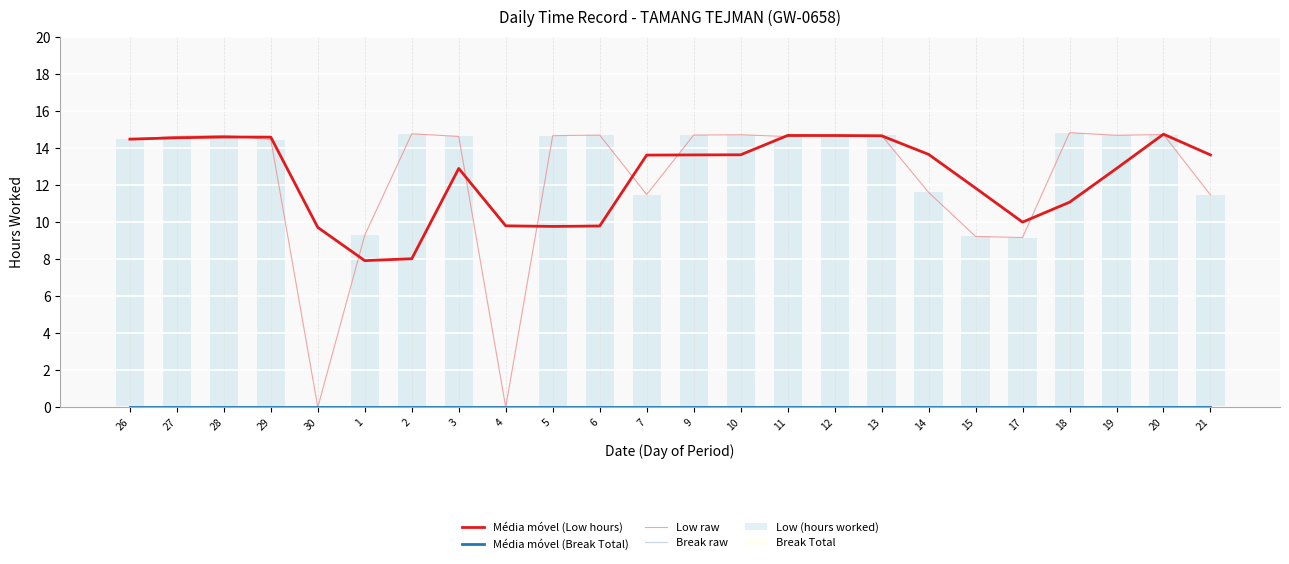

At which label is Low (hours worked) closest to 7?

17